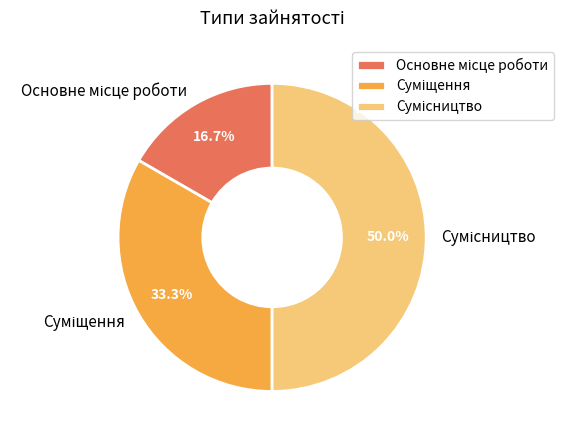

How many slices are in this pie chart?

3